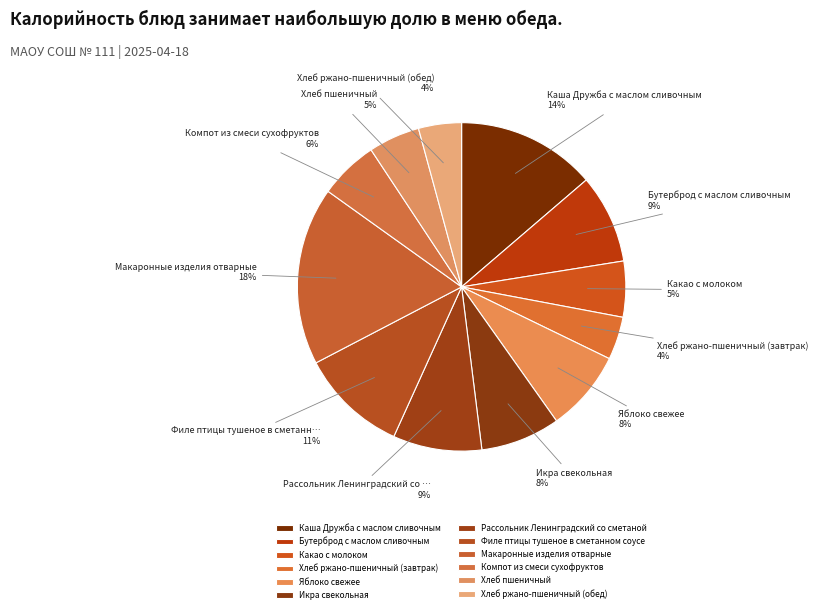

To the nearest percent, what is the average slice percentage?

8%